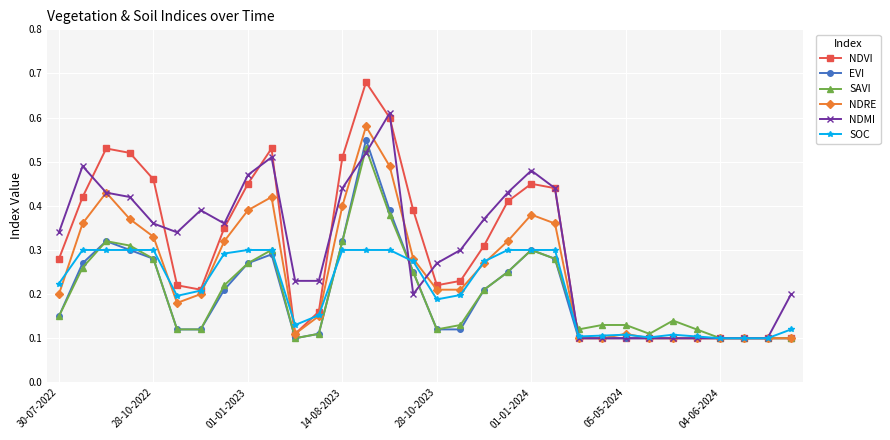

Which series has the widest spread of values?

NDVI